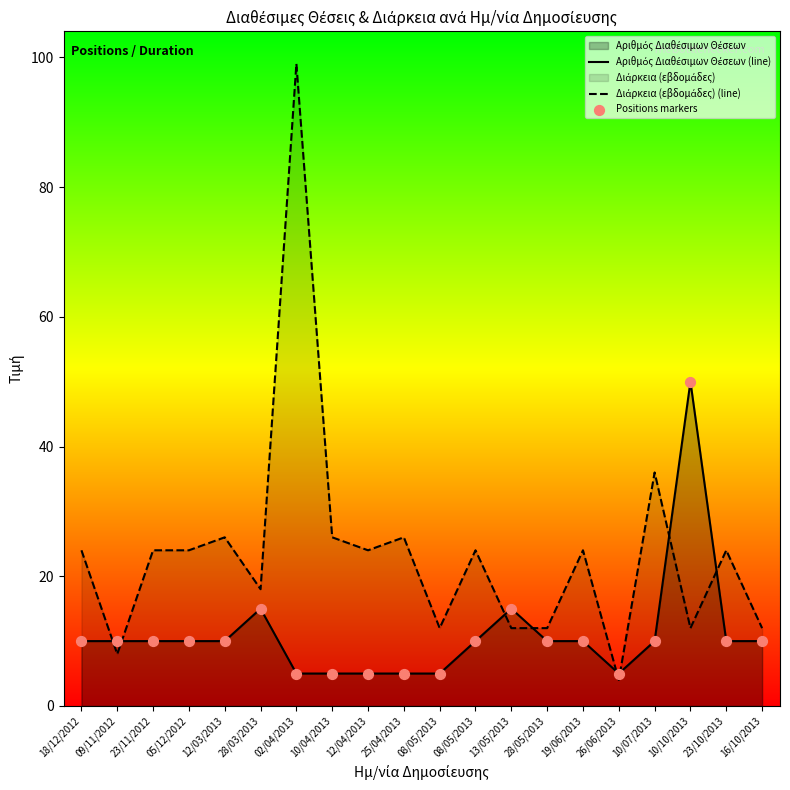

At how many categories does at least one series exceed 37?

2